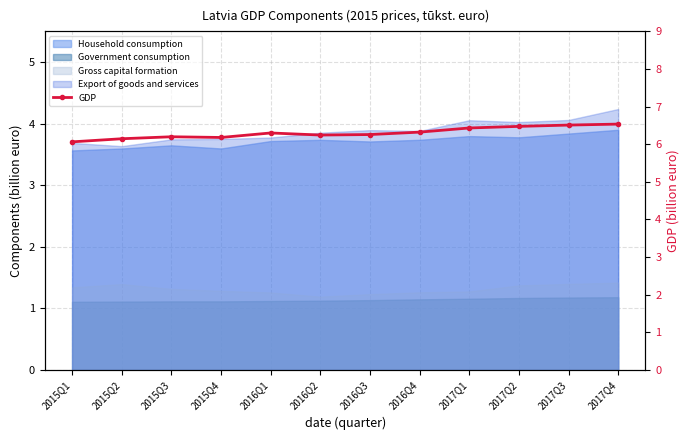

Approximately how many times larger is the value at 2016Q4 compared to 2017Q4?

1.0